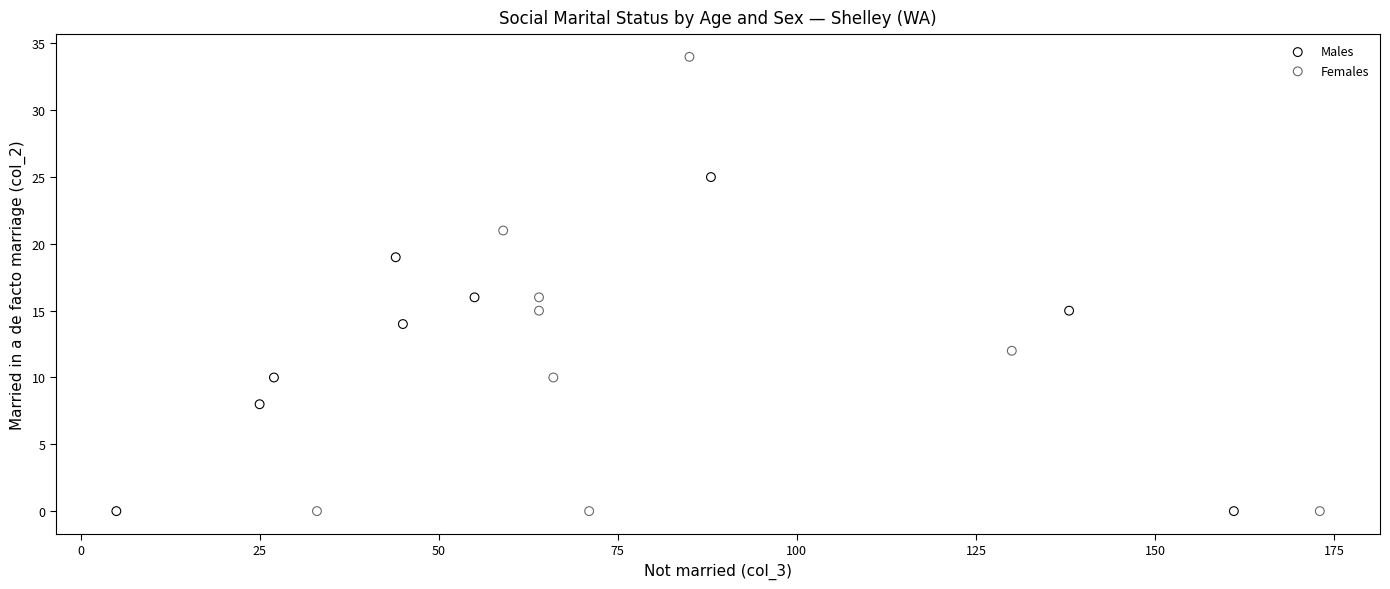

Which series reaches the maximum Y coordinate?

Females